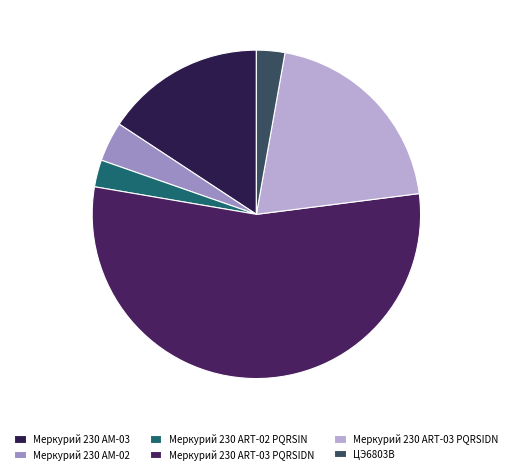

Does Меркурий 230 АМ-03 represent more than half of the total?

No